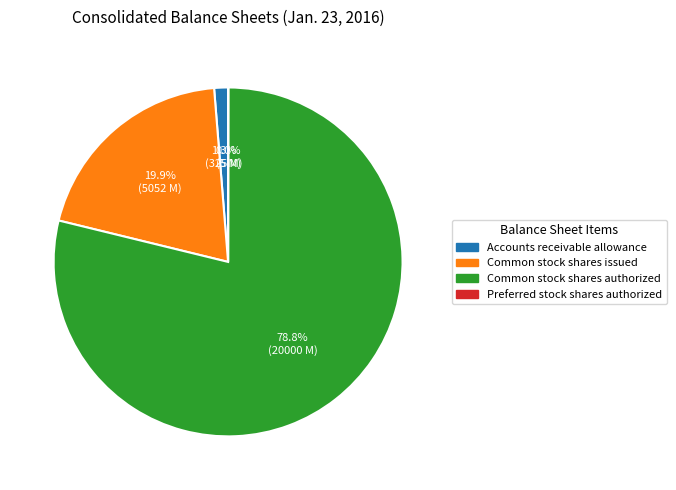

Does any single category account for the majority?

Yes